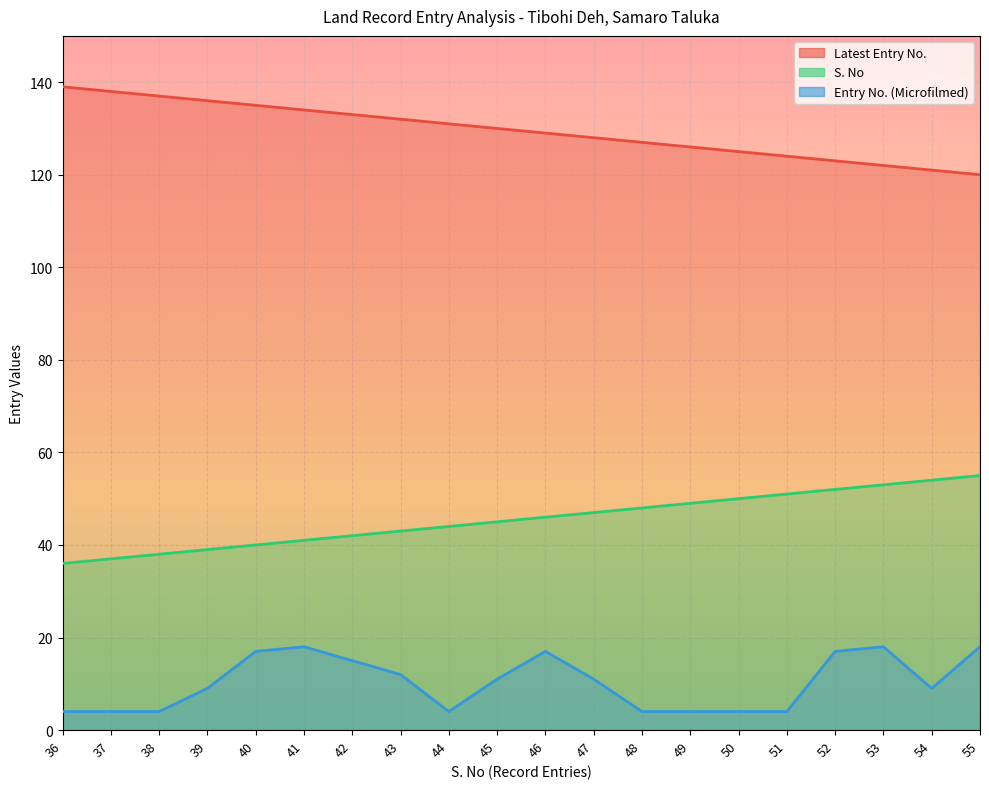

How many values in the Latest Entry No. series exceed 130?

9